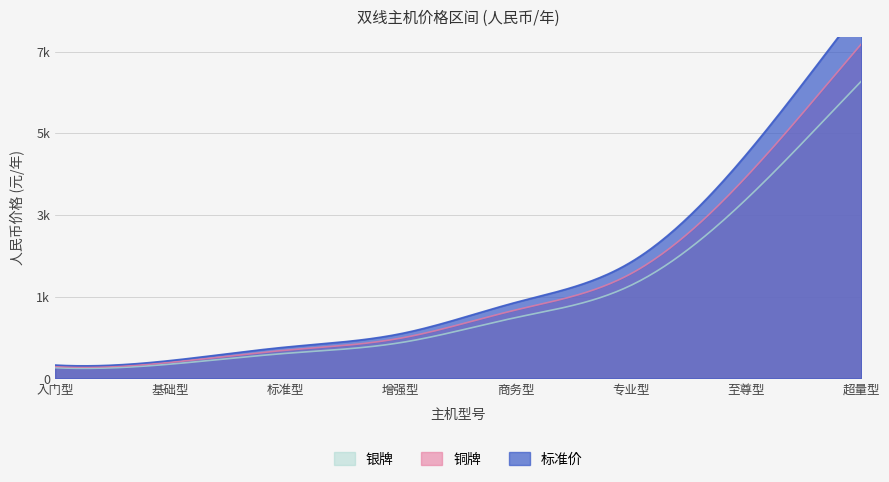

What are all the series names shown in the legend?

标准价, 铜牌, 银牌